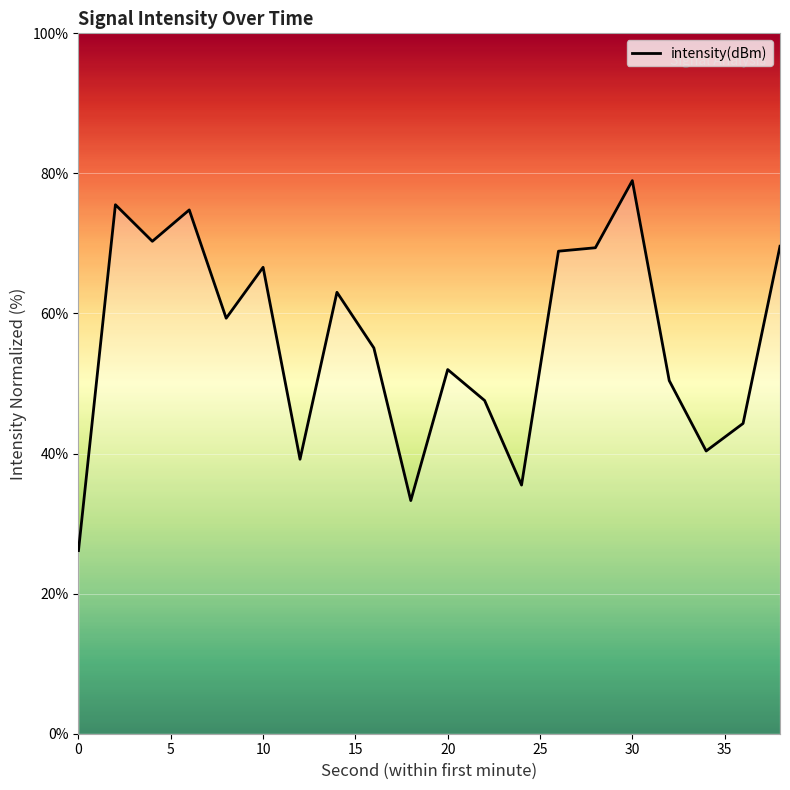

What is the minimum value shown in the chart?

26.1